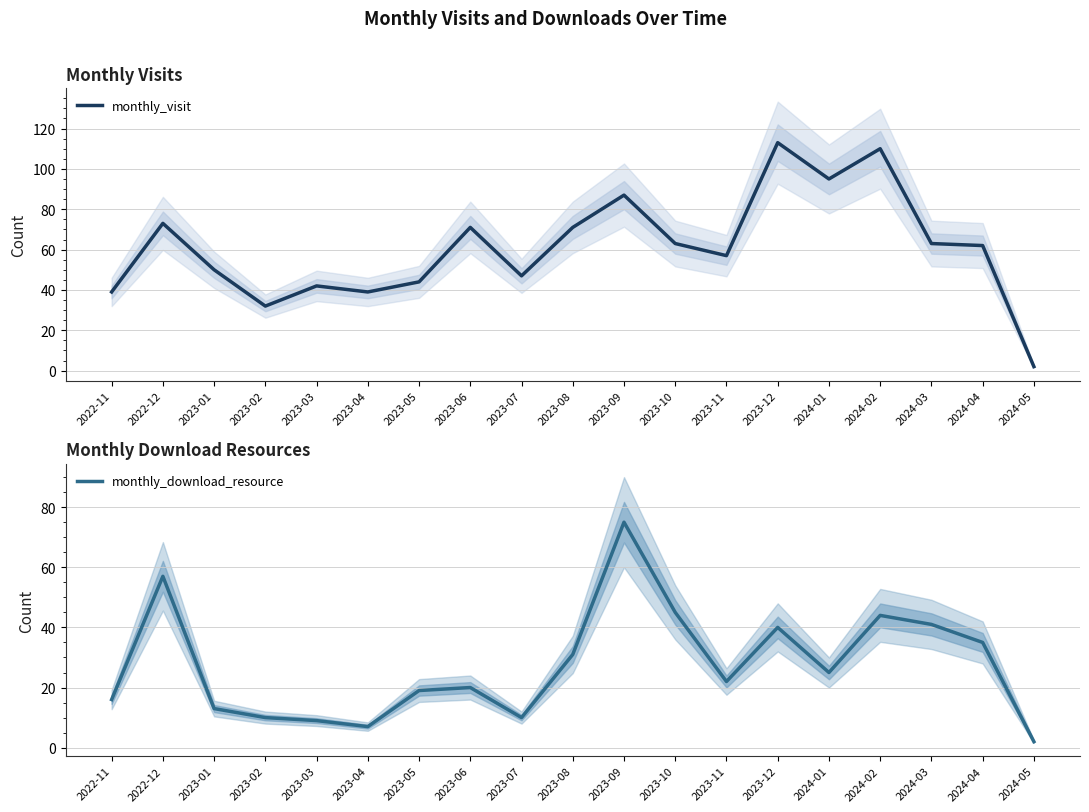

Which series has the largest total across all categories?

monthly_visit